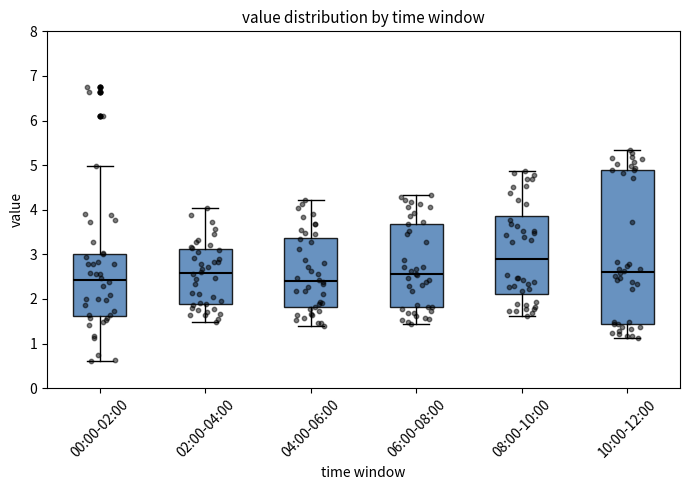

Comparing the boxes themselves (not the whiskers), which one is the tallest?

10:00-12:00